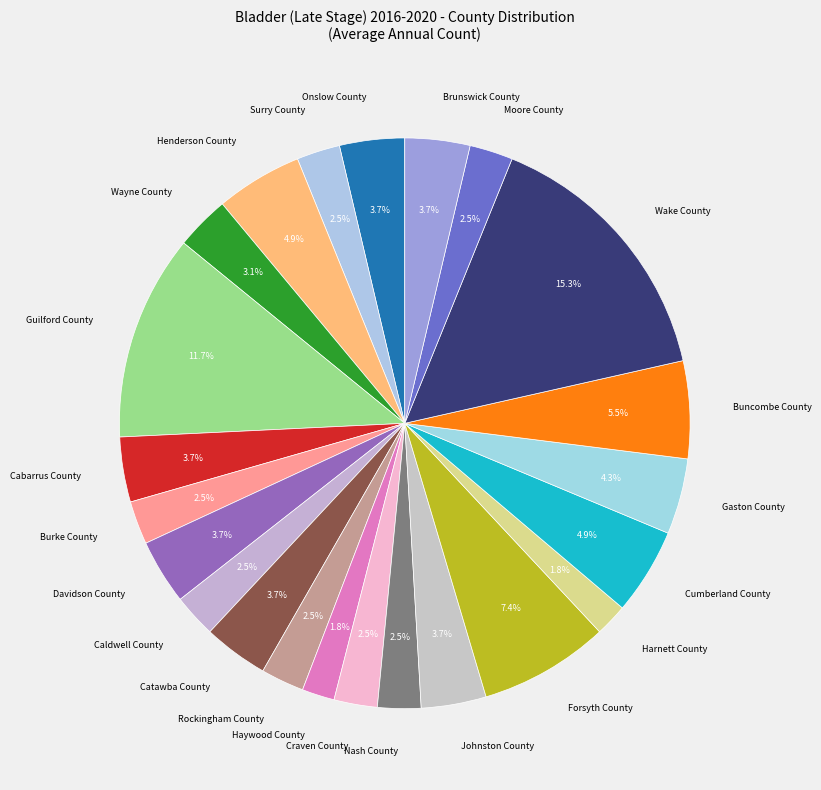

Which slice is the largest?

Wake County